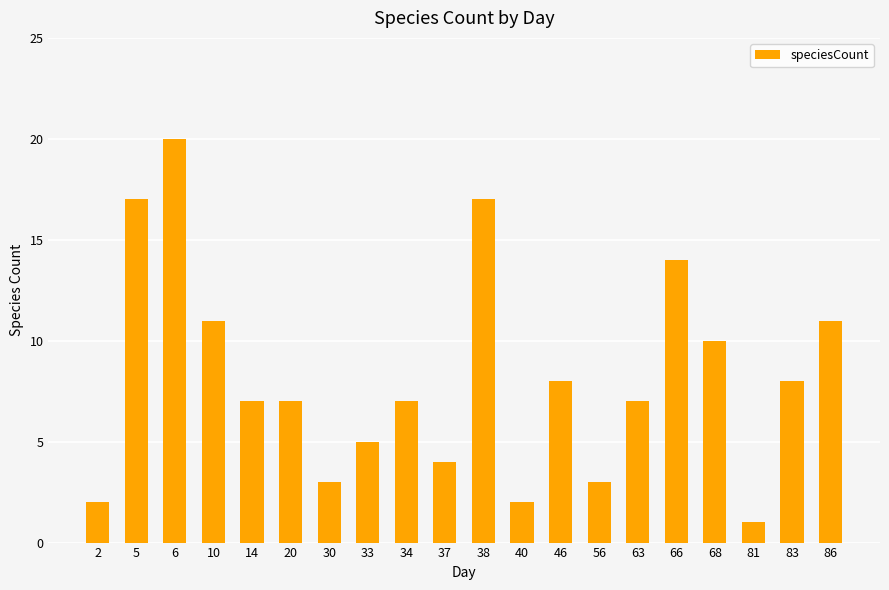

Does the chart contain stacked bars?

No